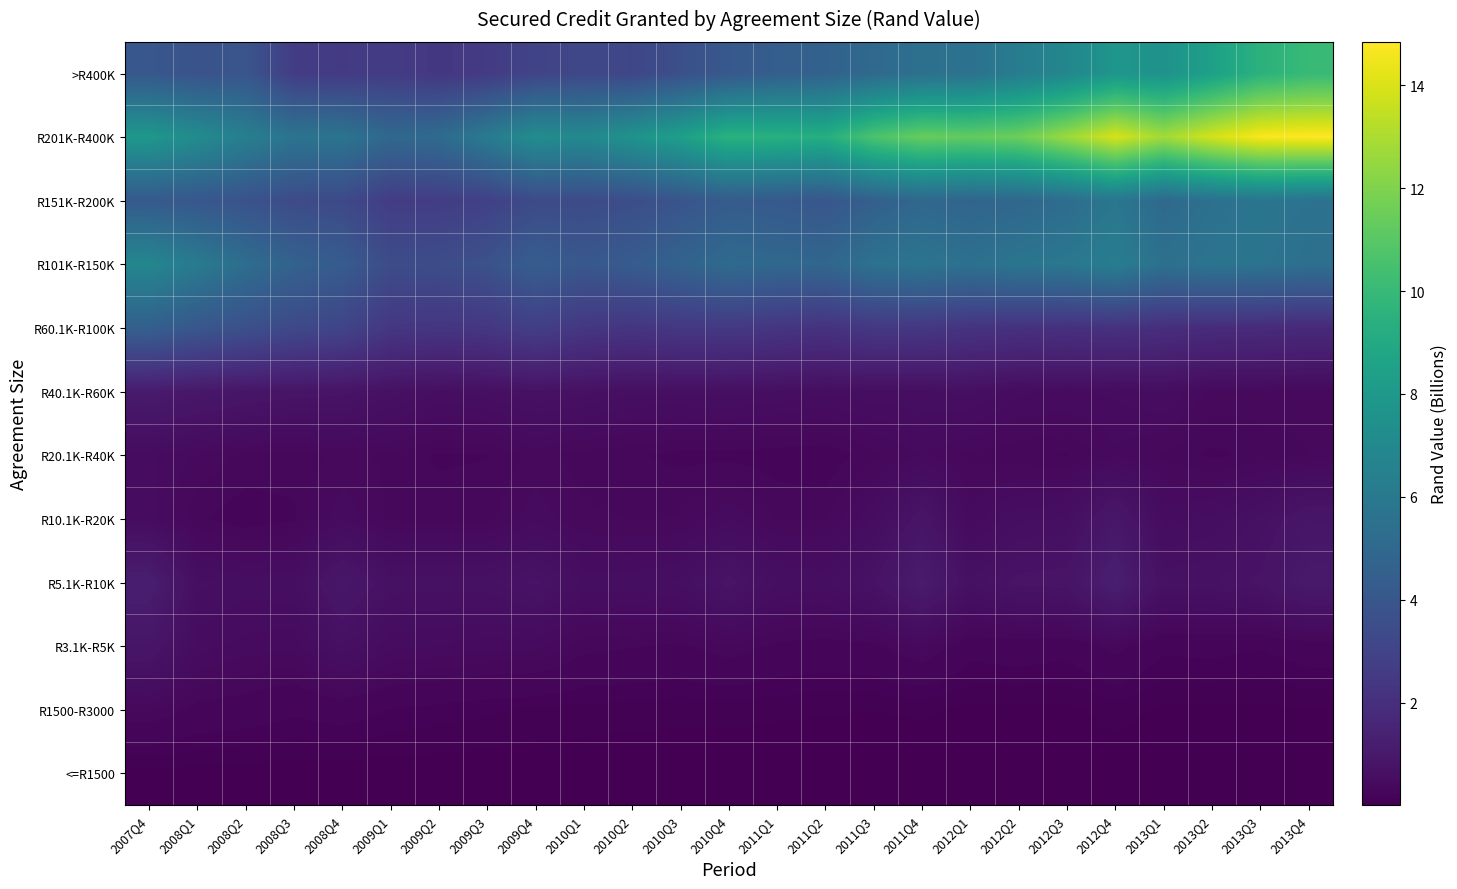

Rank the series by their maximum value, from highest to lowest.

R201K-R400K, >R400K, R101K-R150K, R151K-R200K, R60.1K-R100K, R5.1K-R10K, R40.1K-R60K, R10.1K-R20K, R3.1K-R5K, R20.1K-R40K, R1500-R3000, <=R1500